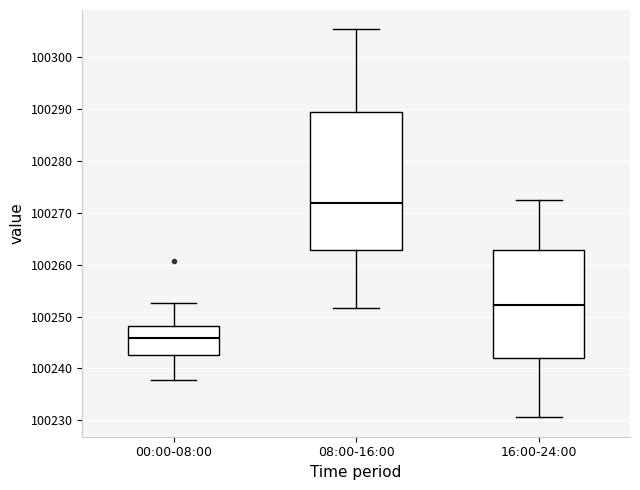

Reading left to right, transcribe this box plot: for each box, give where its median line is, the range the box spans, and where its two whiskers end, as read against the y-axis. The values are not printed on the chart, so give them approximately, as read against the axis.

00:00-08:00: median 100246, box 100243 to 100248, whiskers 100238 to 100253
08:00-16:00: median 100272, box 100263 to 100289, whiskers 100252 to 100305
16:00-24:00: median 100252, box 100242 to 100263, whiskers 100231 to 100272